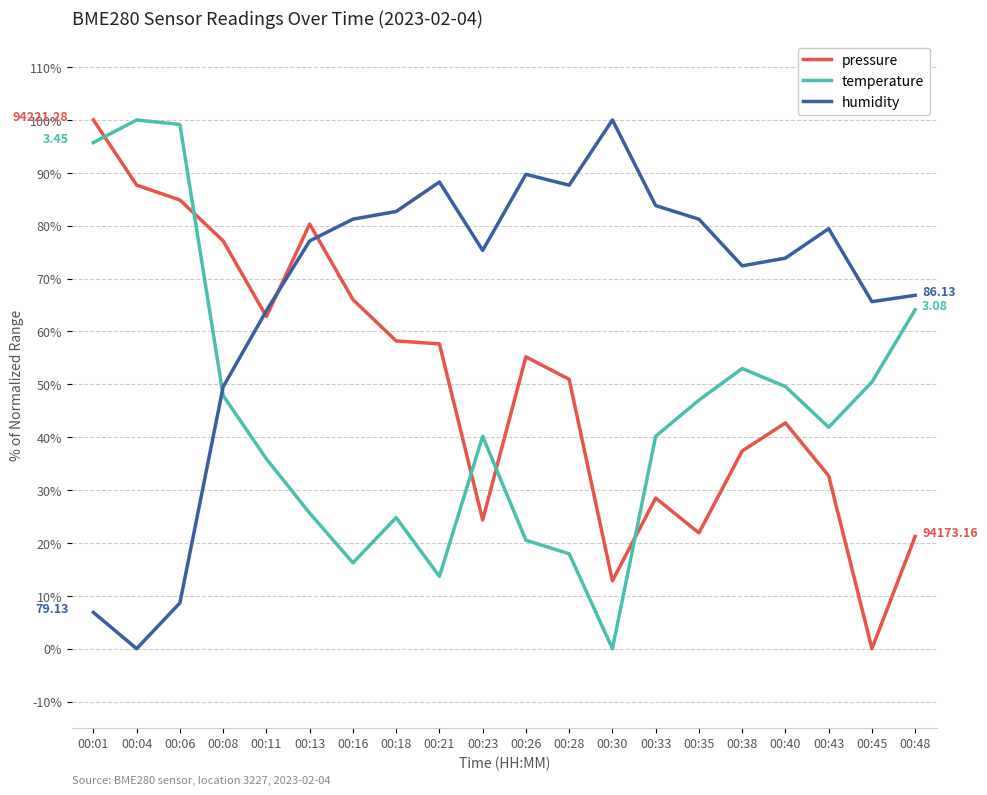

What is the spread (max minus min) of values at 00:06?

90.5